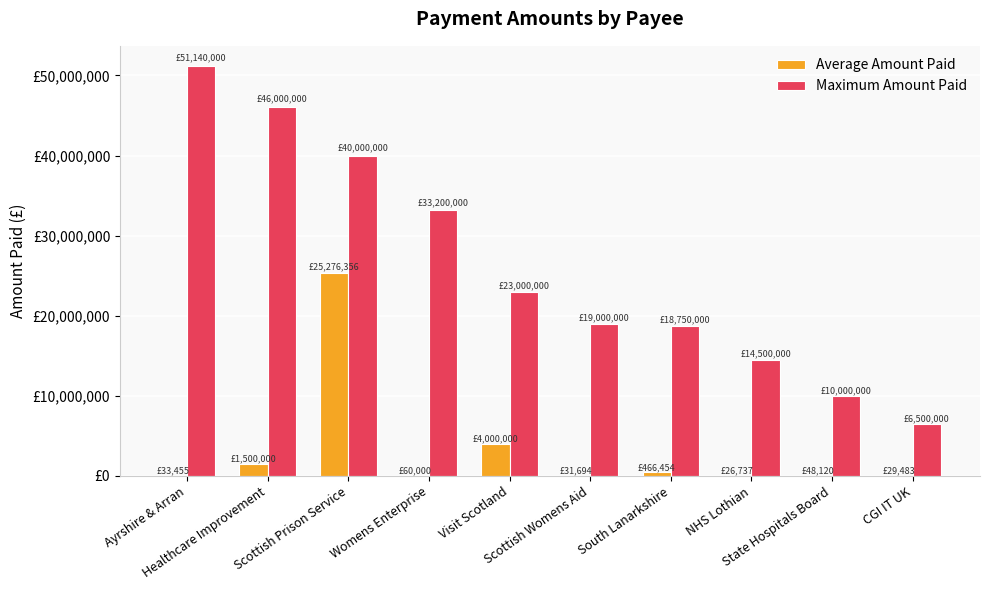

What are all the series names shown in the legend?

Average Amount Paid, Maximum Amount Paid